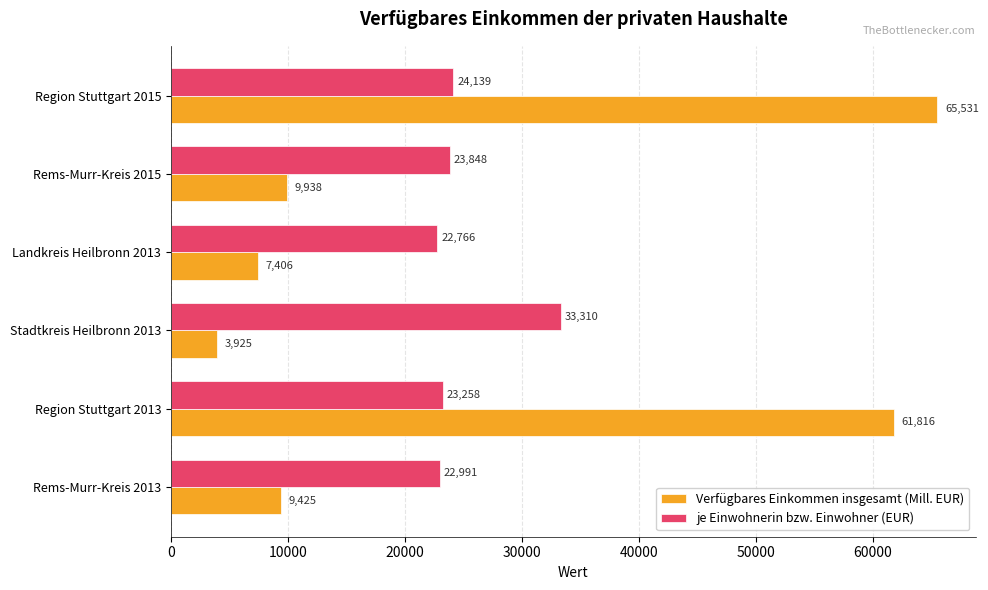

At Region Stuttgart 2015, list the series in order from smallest to largest.

je Einwohnerin bzw. Einwohner (EUR), Verfügbares Einkommen insgesamt (Mill. EUR)